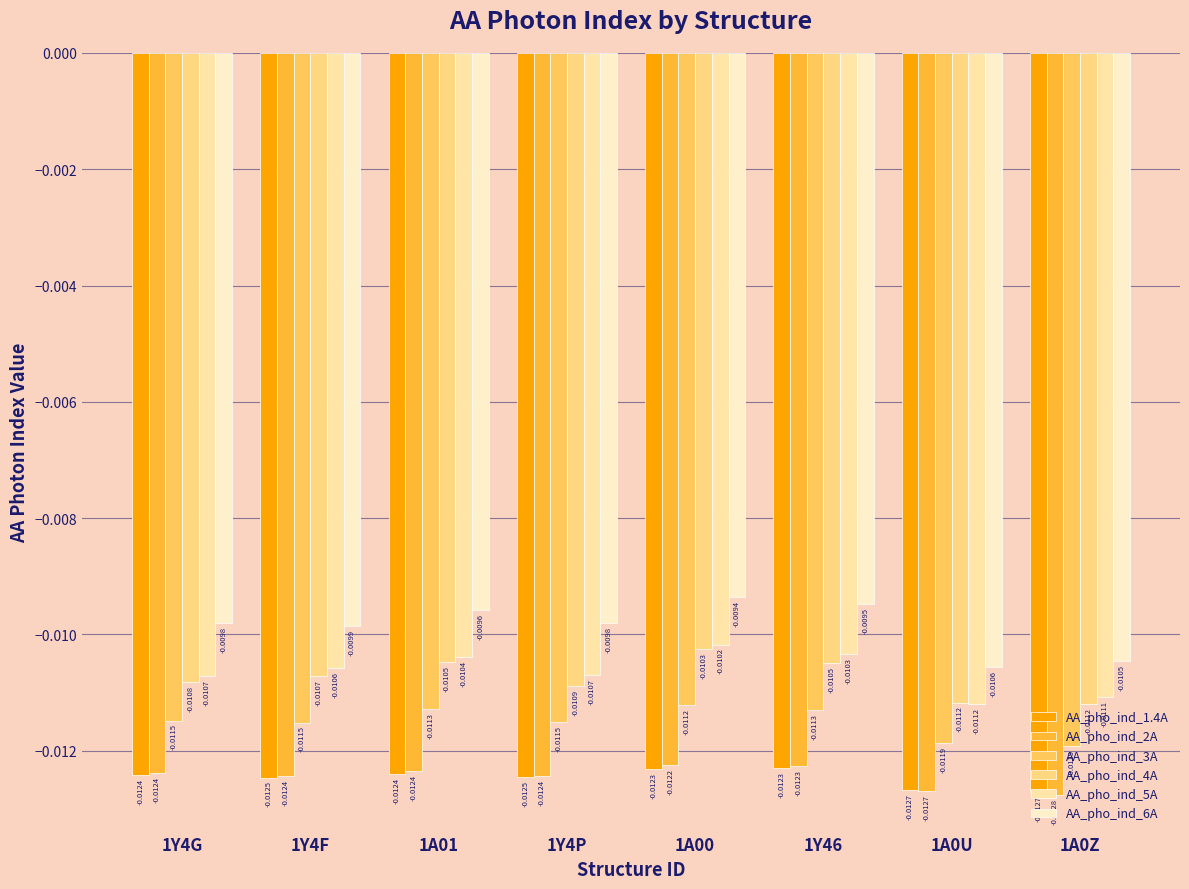

At which category does the chart reach its minimum across all series?

1A0Z